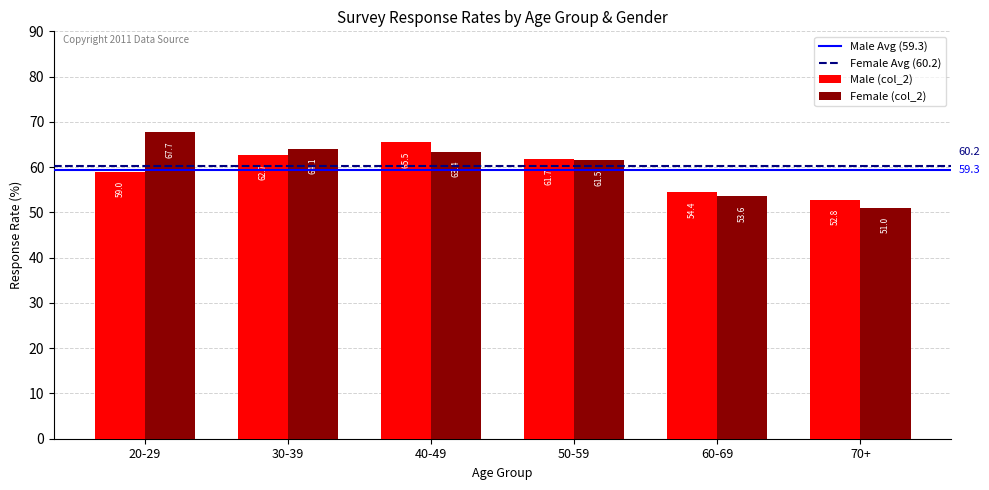

What position from the right is 20-29?

6